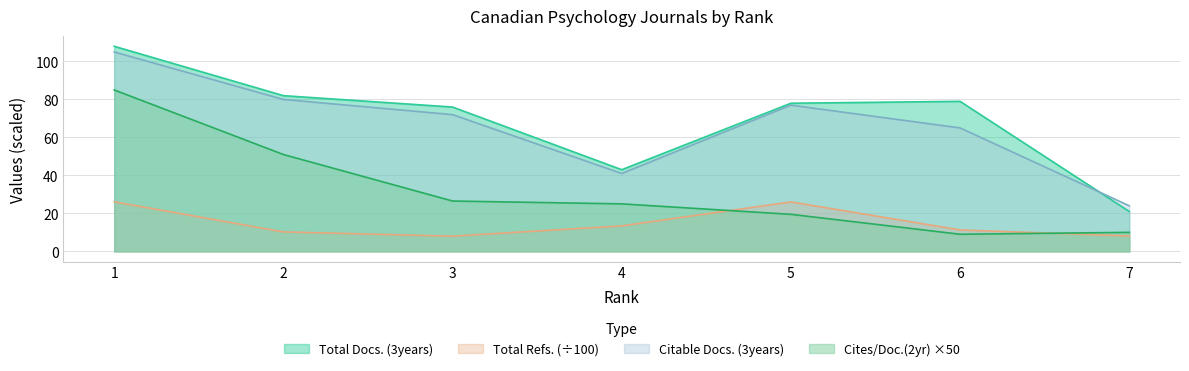

Between 5 and 6, which series saw the biggest shift?

Total Refs. (÷100)